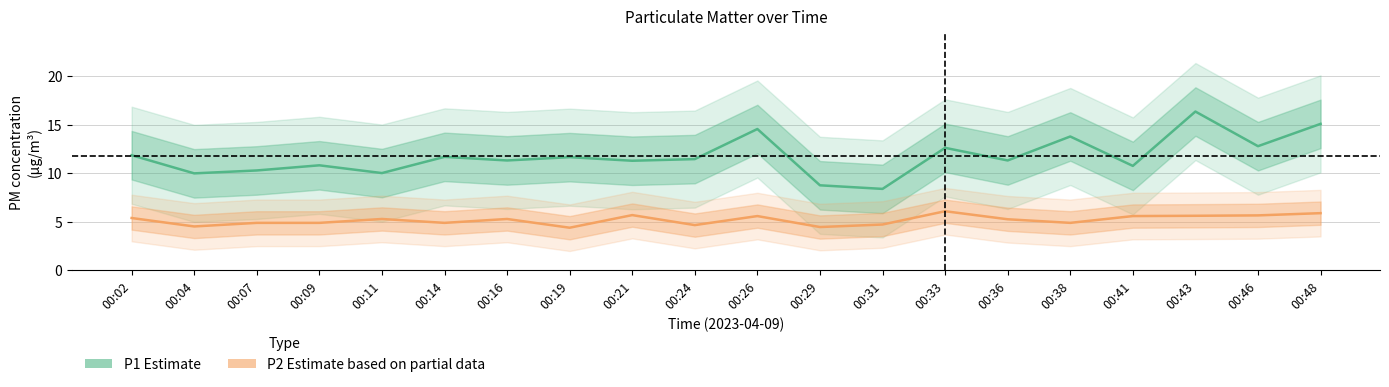

How many values in the P2 (PM2.5) series are below 5?

9